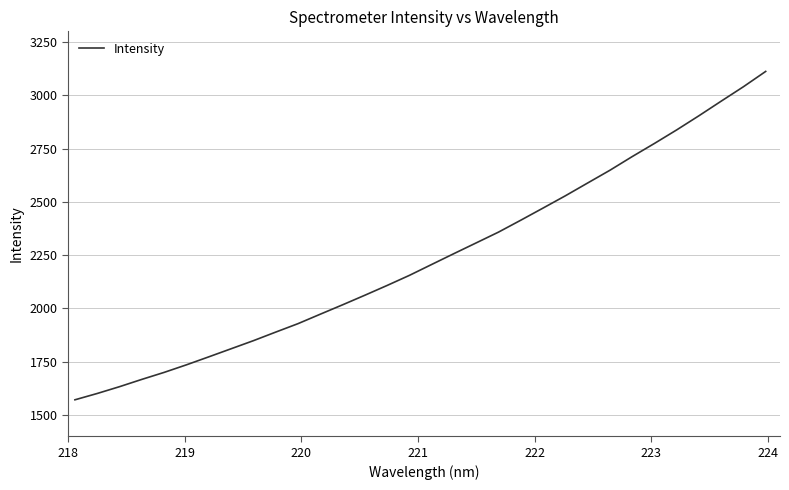

What is the minimum value shown in the chart?

1571.1